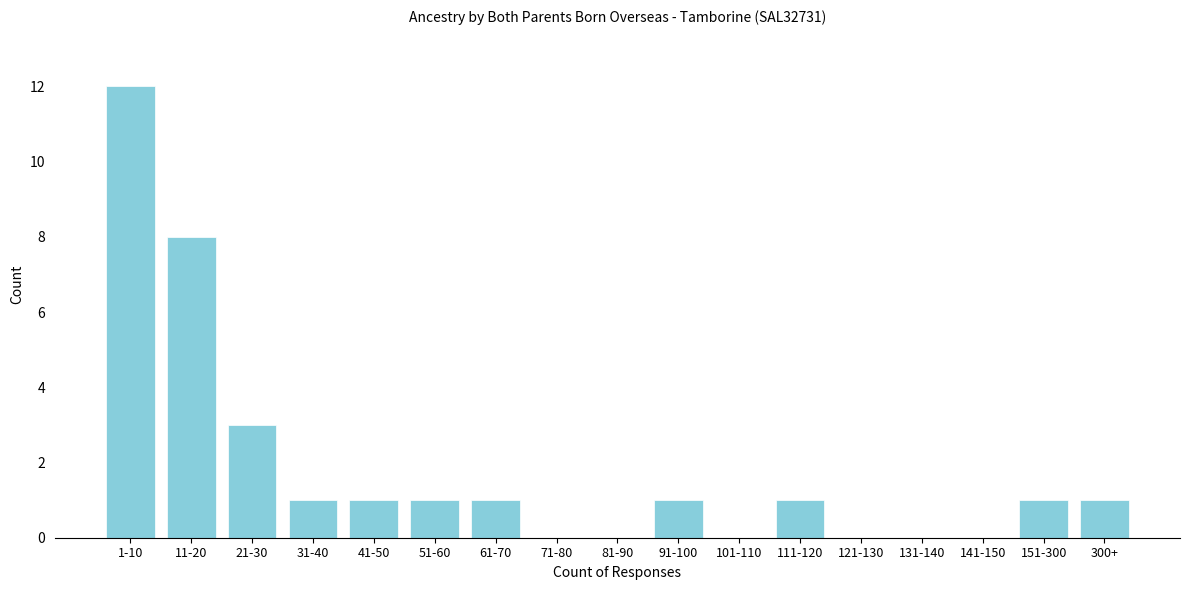

Reading left to right, list all the values displayed in this chart.

1-10=12	11-20=8	21-30=3	31-40=1	41-50=1	51-60=1	61-70=1	71-80=0	81-90=0	91-100=1	101-110=0	111-120=1	121-130=0	131-140=0	141-150=0	151-300=1	300+=1